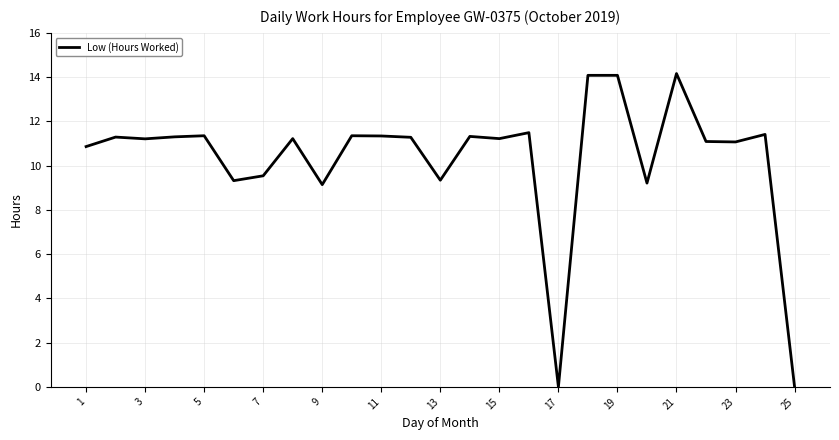

What is the greatest value displayed?

14.2